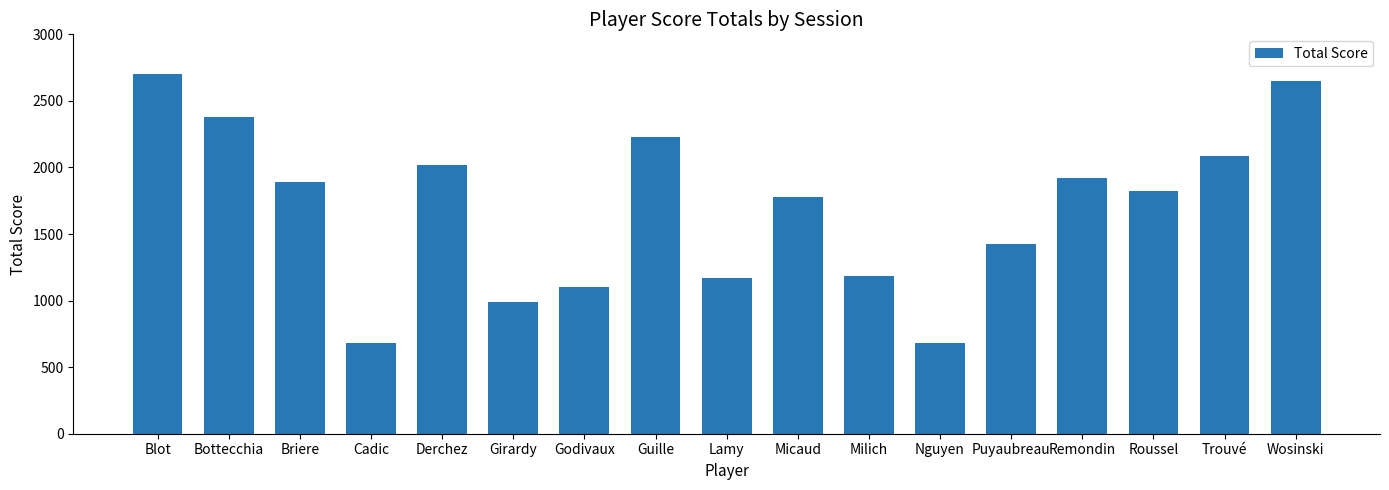

The value at Briere is 1892. True or false?

True